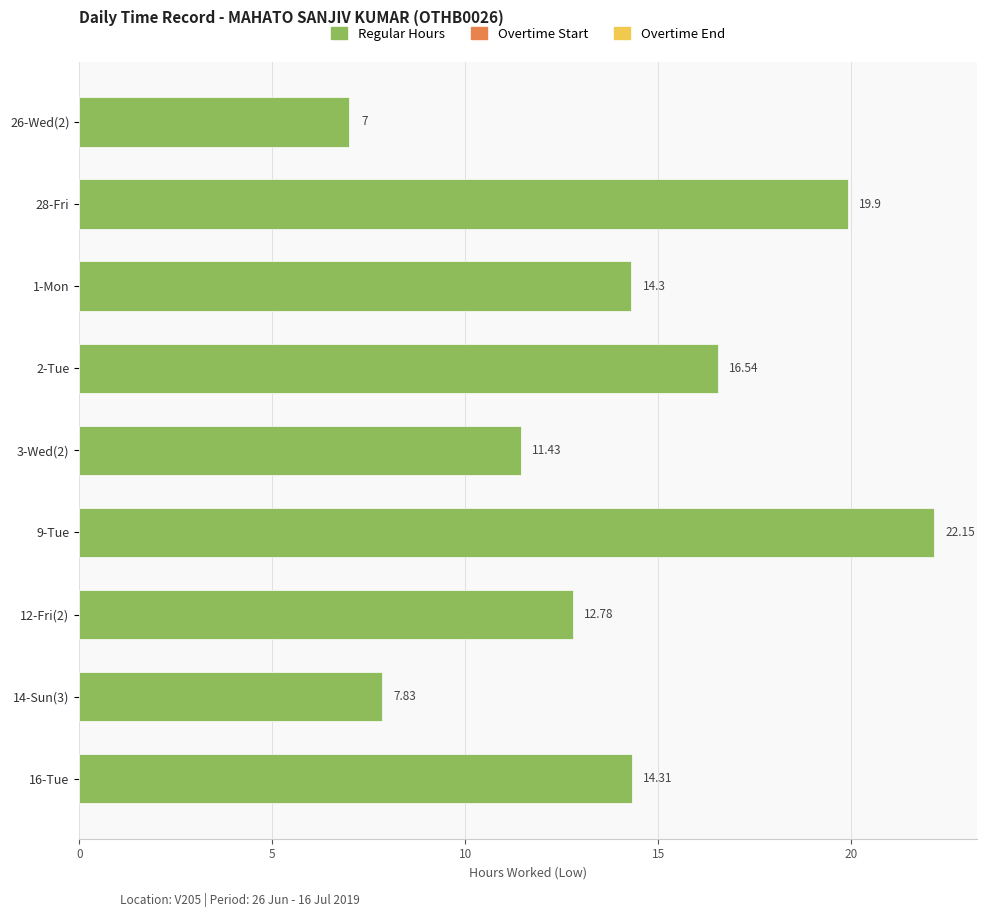

List the labels in order of value, largest first.

9-Tue, 28-Fri, 2-Tue, 16-Tue, 1-Mon, 12-Fri(2), 3-Wed(2), 14-Sun(3), 26-Wed(2)